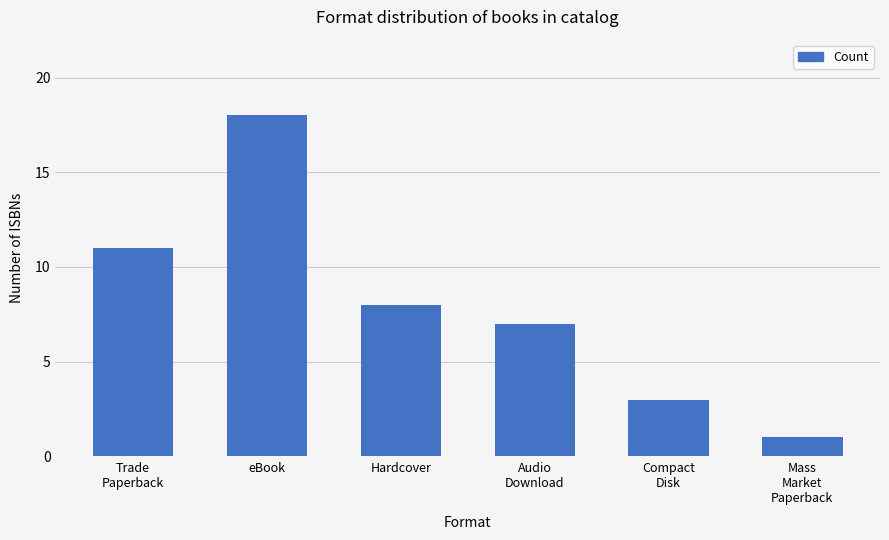

Is it true that the value at Hardcover is 3?

False